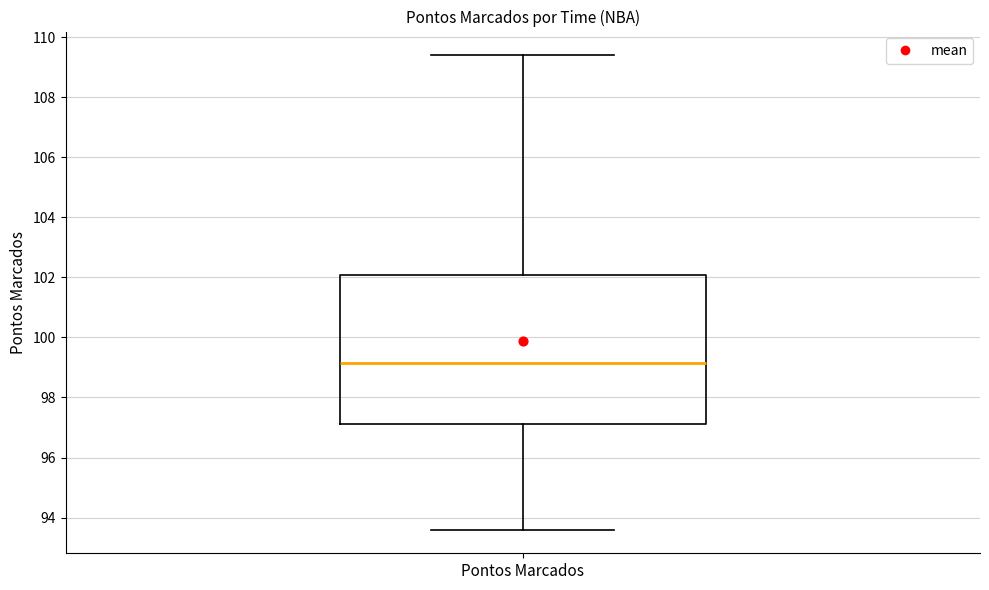

Where is the lower edge of the box for Pontos Marcados on the y-axis? The values are not printed on the chart, so give them approximately, as read against the axis.

97.2